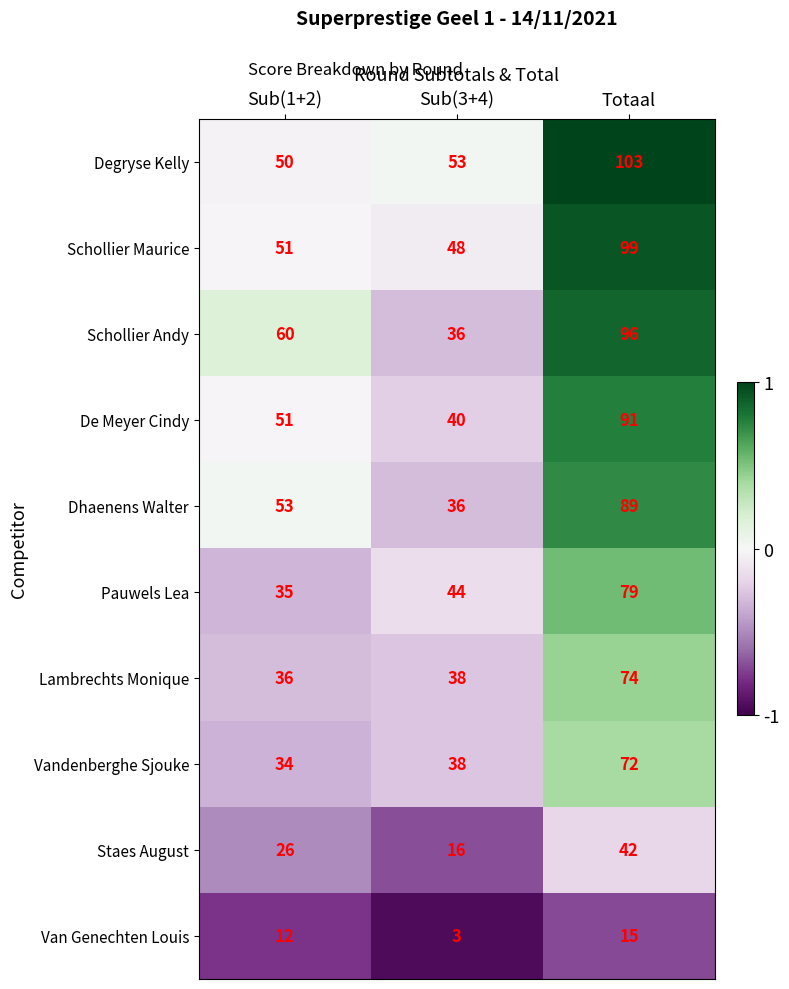

What is the spread (max minus min) of values at Sub(1+2)?

48